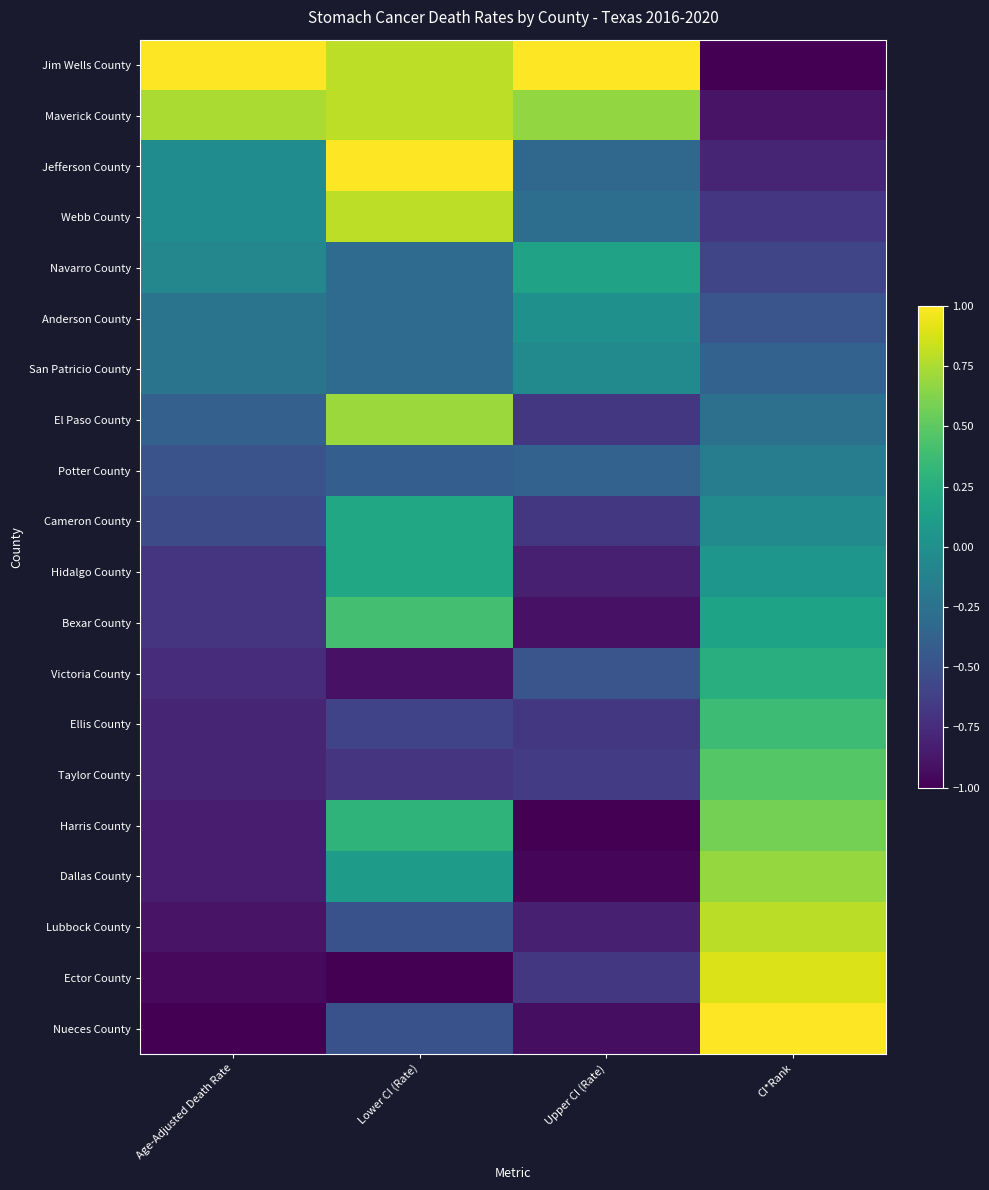

Reading right to left, extract all data points from this chart.

Jim Wells County: CI*Rank=-1.0	Upper CI (Rate)=1.0	Lower CI (Rate)=0.8	Age-Adjusted Death Rate=1.0
Maverick County: CI*Rank=-0.9	Upper CI (Rate)=0.7	Lower CI (Rate)=0.8	Age-Adjusted Death Rate=0.7
Jefferson County: CI*Rank=-0.8	Upper CI (Rate)=-0.3	Lower CI (Rate)=1.0	Age-Adjusted Death Rate=-0.0
Webb County: CI*Rank=-0.7	Upper CI (Rate)=-0.3	Lower CI (Rate)=0.8	Age-Adjusted Death Rate=-0.0
Navarro County: CI*Rank=-0.6	Upper CI (Rate)=0.1	Lower CI (Rate)=-0.3	Age-Adjusted Death Rate=-0.1
Anderson County: CI*Rank=-0.5	Upper CI (Rate)=0.0	Lower CI (Rate)=-0.3	Age-Adjusted Death Rate=-0.2
San Patricio County: CI*Rank=-0.4	Upper CI (Rate)=-0.0	Lower CI (Rate)=-0.3	Age-Adjusted Death Rate=-0.2
El Paso County: CI*Rank=-0.3	Upper CI (Rate)=-0.7	Lower CI (Rate)=0.7	Age-Adjusted Death Rate=-0.4
Potter County: CI*Rank=-0.2	Upper CI (Rate)=-0.4	Lower CI (Rate)=-0.4	Age-Adjusted Death Rate=-0.5
Cameron County: CI*Rank=-0.1	Upper CI (Rate)=-0.7	Lower CI (Rate)=0.2	Age-Adjusted Death Rate=-0.5
Hidalgo County: CI*Rank=0.1	Upper CI (Rate)=-0.8	Lower CI (Rate)=0.2	Age-Adjusted Death Rate=-0.7
Bexar County: CI*Rank=0.2	Upper CI (Rate)=-0.9	Lower CI (Rate)=0.4	Age-Adjusted Death Rate=-0.7
Victoria County: CI*Rank=0.3	Upper CI (Rate)=-0.5	Lower CI (Rate)=-0.9	Age-Adjusted Death Rate=-0.7
Ellis County: CI*Rank=0.4	Upper CI (Rate)=-0.7	Lower CI (Rate)=-0.6	Age-Adjusted Death Rate=-0.8
Taylor County: CI*Rank=0.5	Upper CI (Rate)=-0.6	Lower CI (Rate)=-0.7	Age-Adjusted Death Rate=-0.8
Harris County: CI*Rank=0.6	Upper CI (Rate)=-1.0	Lower CI (Rate)=0.3	Age-Adjusted Death Rate=-0.8
Dallas County: CI*Rank=0.7	Upper CI (Rate)=-1.0	Lower CI (Rate)=0.1	Age-Adjusted Death Rate=-0.8
Lubbock County: CI*Rank=0.8	Upper CI (Rate)=-0.8	Lower CI (Rate)=-0.5	Age-Adjusted Death Rate=-0.9
Ector County: CI*Rank=0.9	Upper CI (Rate)=-0.7	Lower CI (Rate)=-1.0	Age-Adjusted Death Rate=-0.9
Nueces County: CI*Rank=1.0	Upper CI (Rate)=-0.9	Lower CI (Rate)=-0.5	Age-Adjusted Death Rate=-1.0